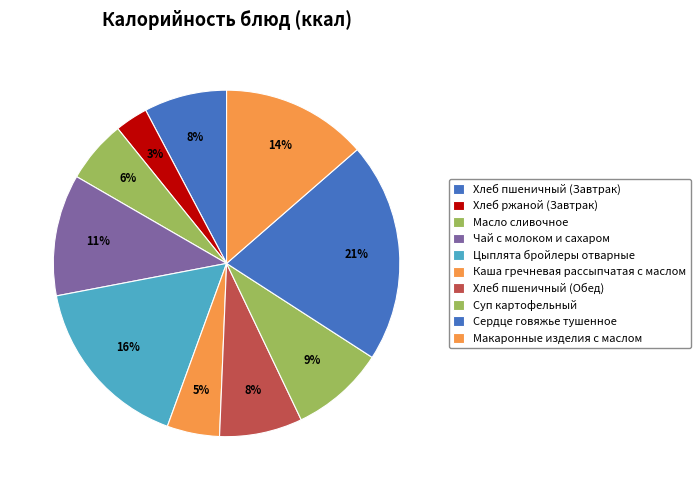

How many segments does this pie chart have?

10